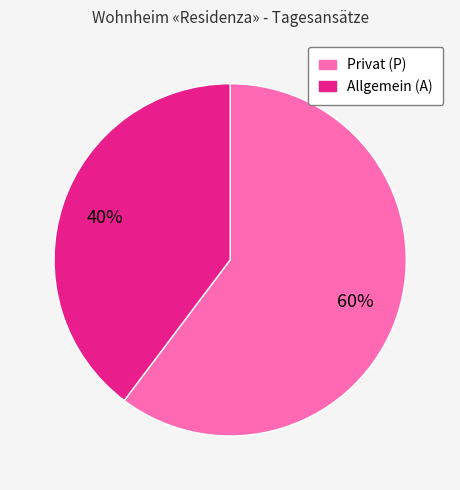

Which has a higher value, Privat (P) or Allgemein (A)?

Privat (P)